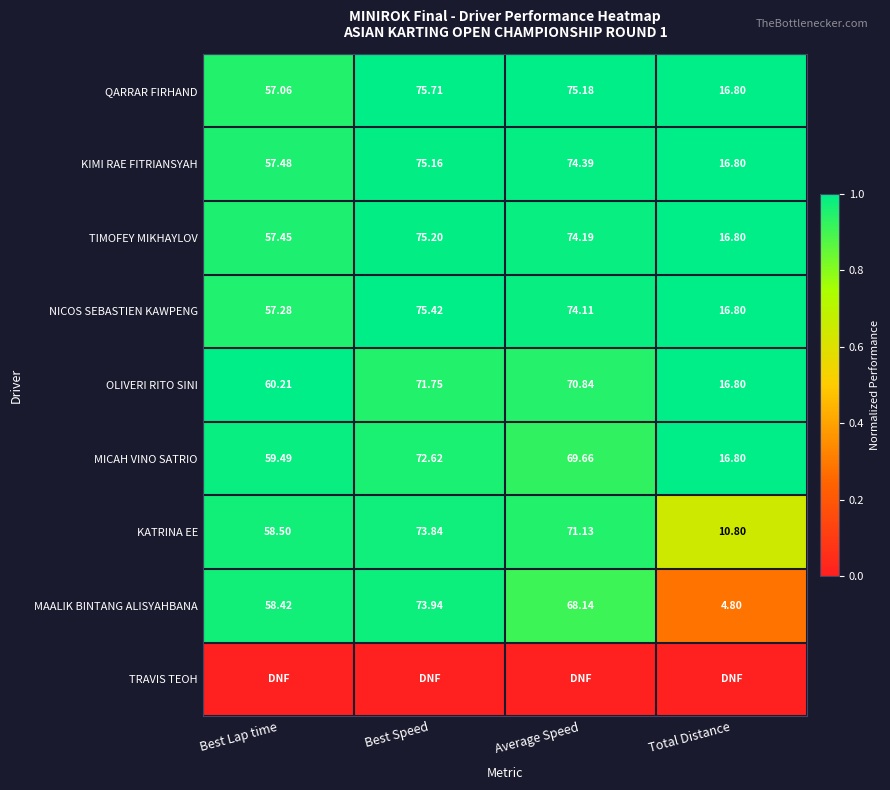

Rank the categories by TIMOFEY MIKHAYLOV value from highest to lowest.

Best Speed, Average Speed, Best Lap time, Total Distance